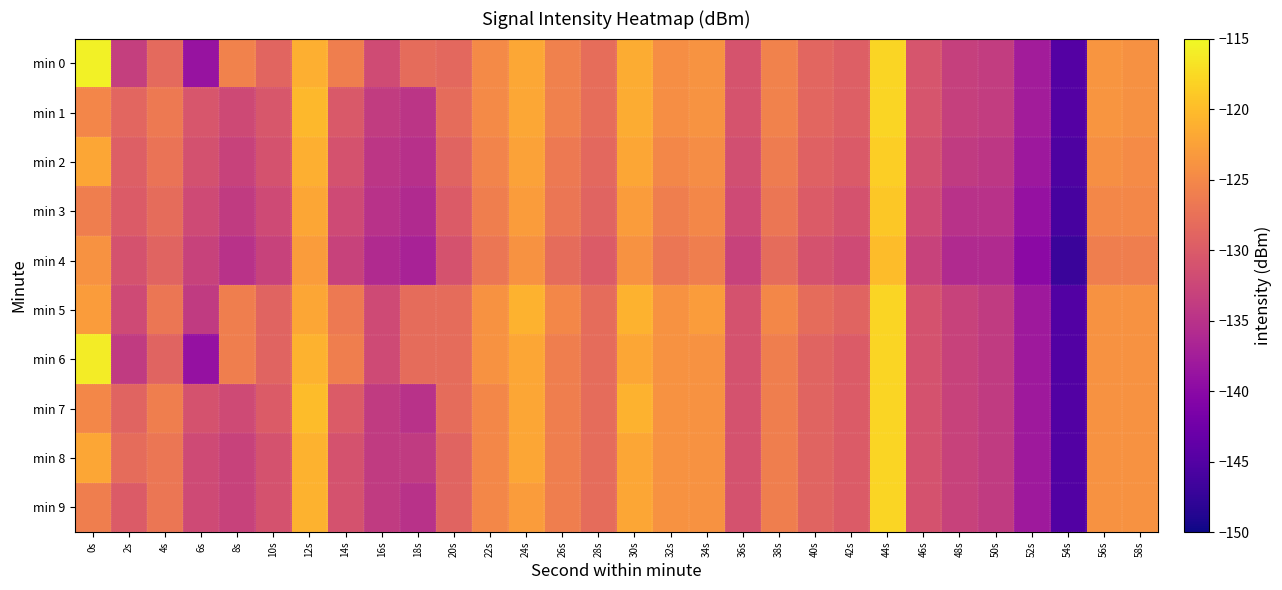

At which category is the sum across all series the highest?

44s